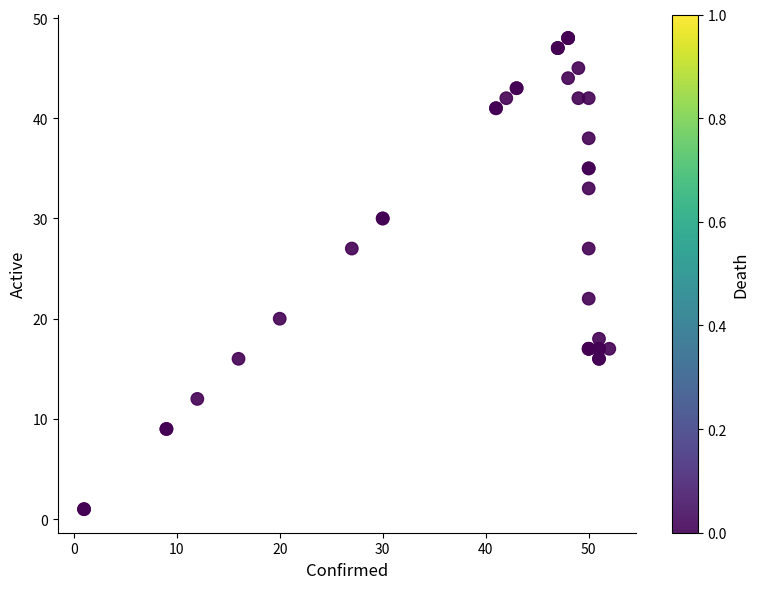

What Y value in the scatter plot is closest to 24?

22